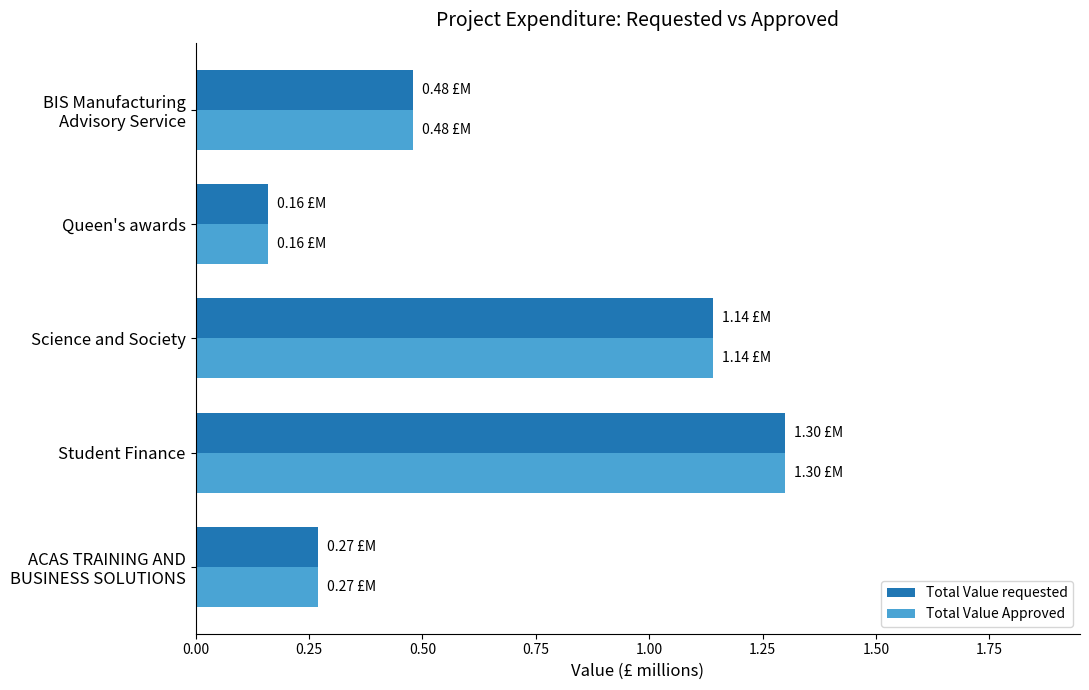

At which category does the chart reach its minimum across all series?

Queen's awards